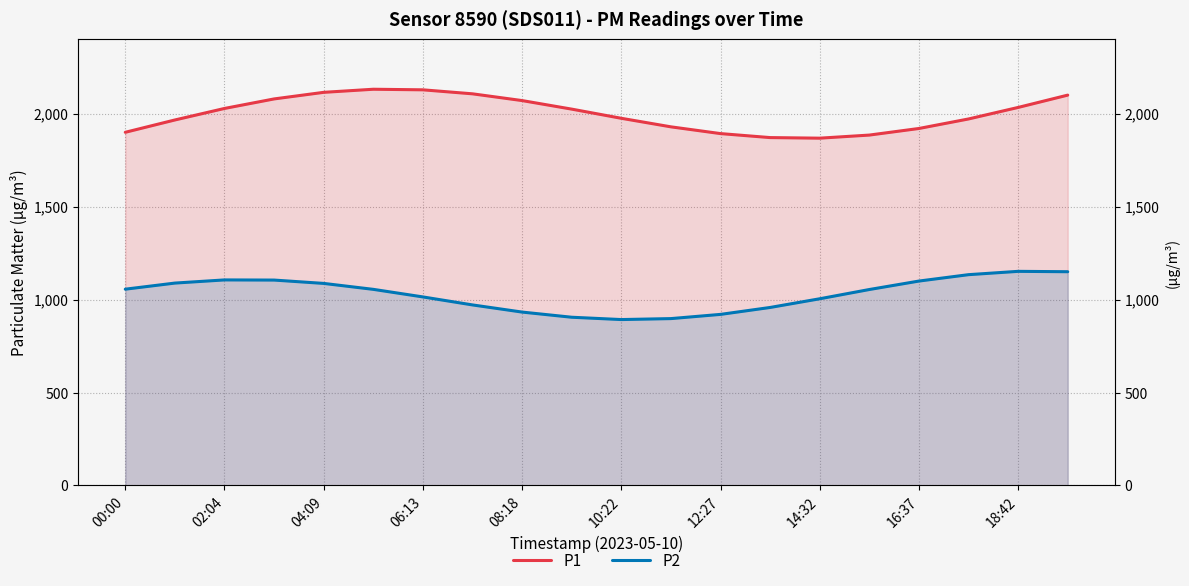

At which category is the sum across all series the highest?

19